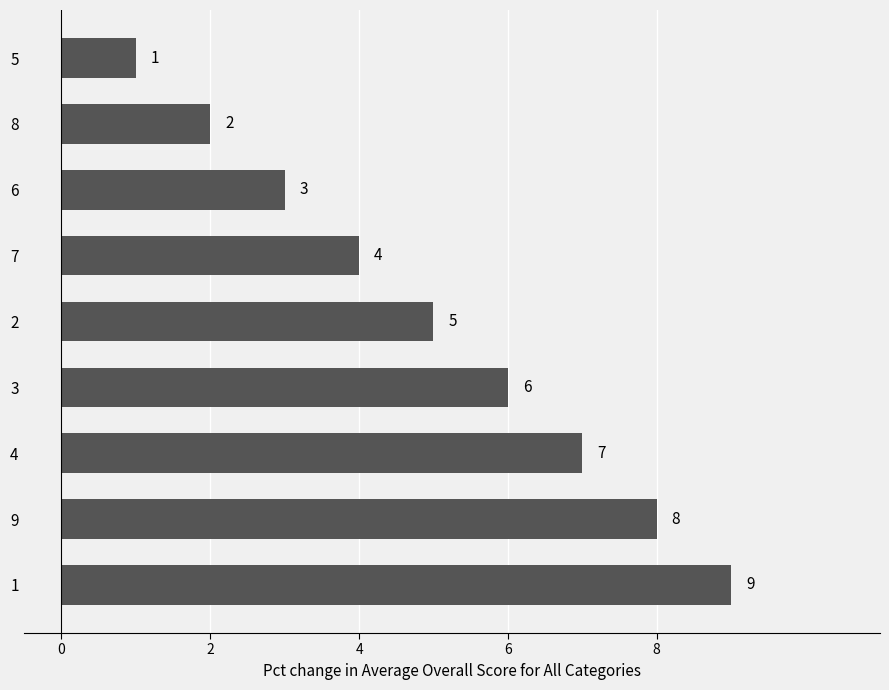

Reading top to bottom, transcribe all the data shown in this chart.

1	2	3	4	5	6	7	8	9